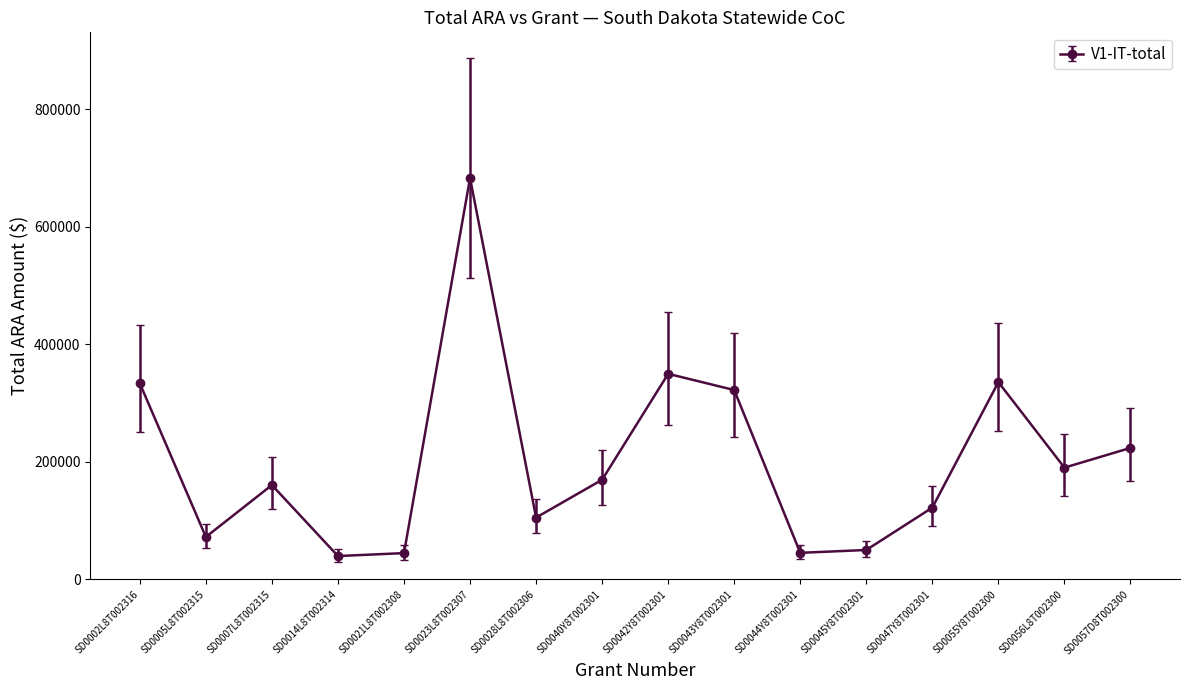

What is the value of the 2nd point from the left?

72186